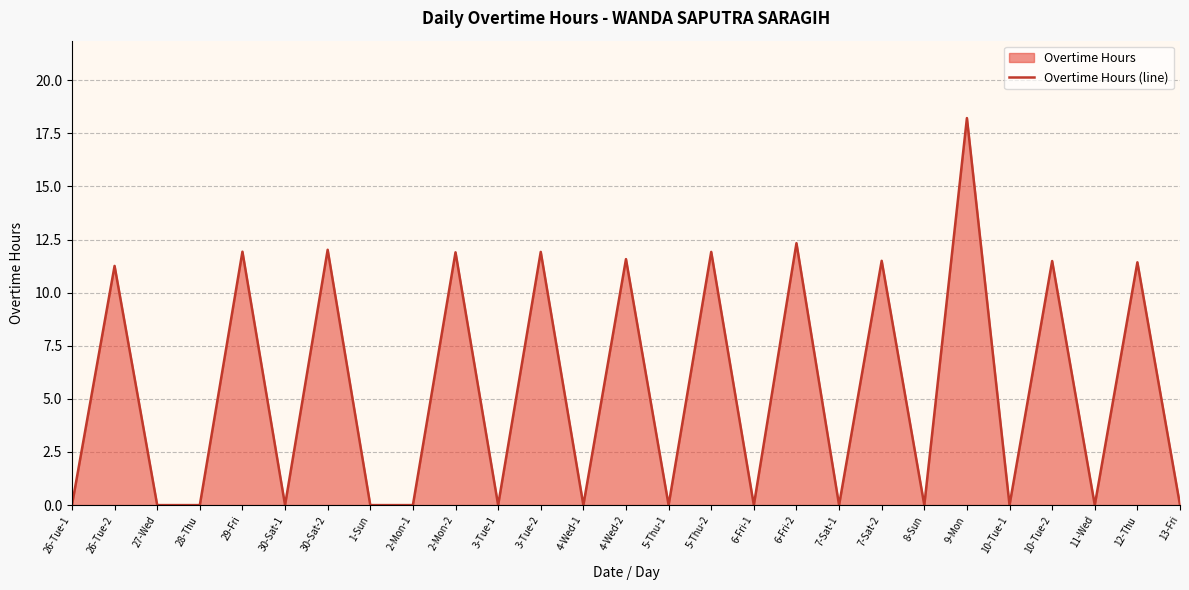

Which category has the highest value across all series?

9-Mon